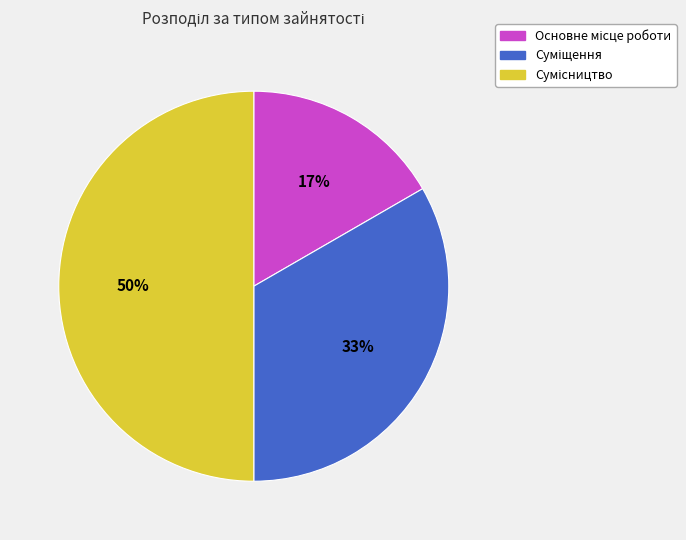

To the nearest percent, what is the average slice percentage?

33%